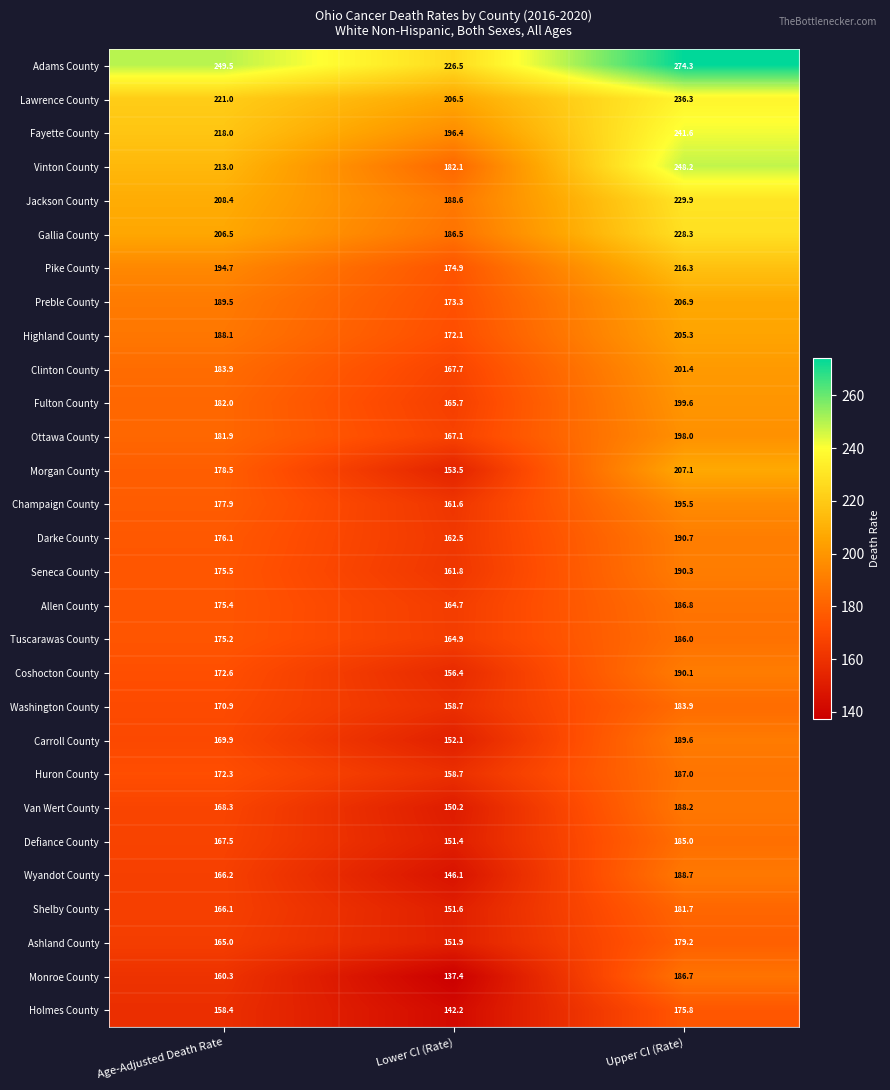

What is the sum of all Allen County values?

526.9